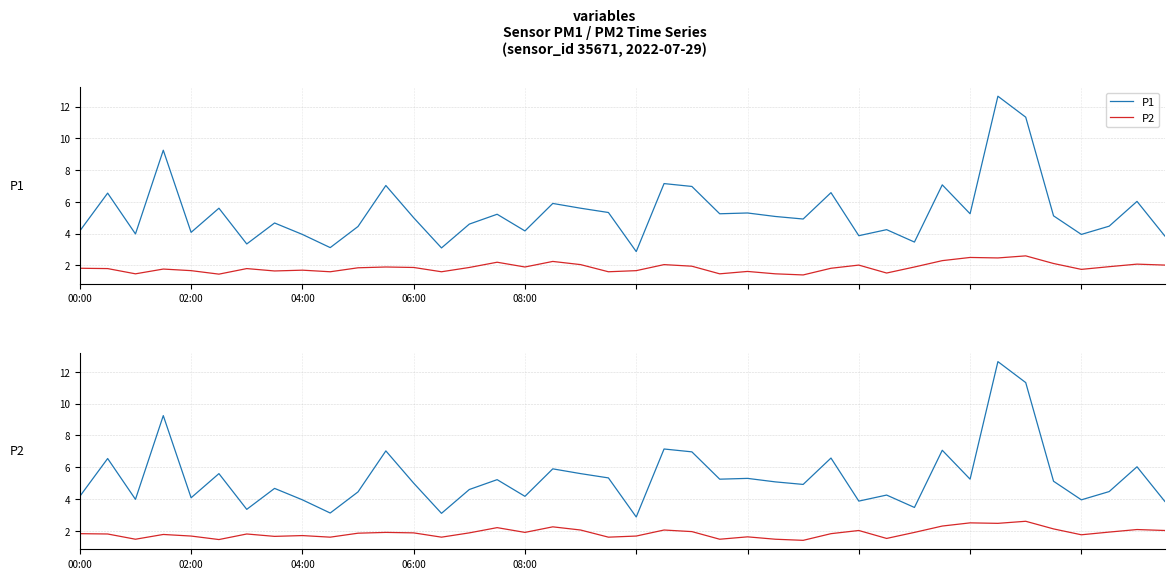

Which series has the largest total across all categories?

P1